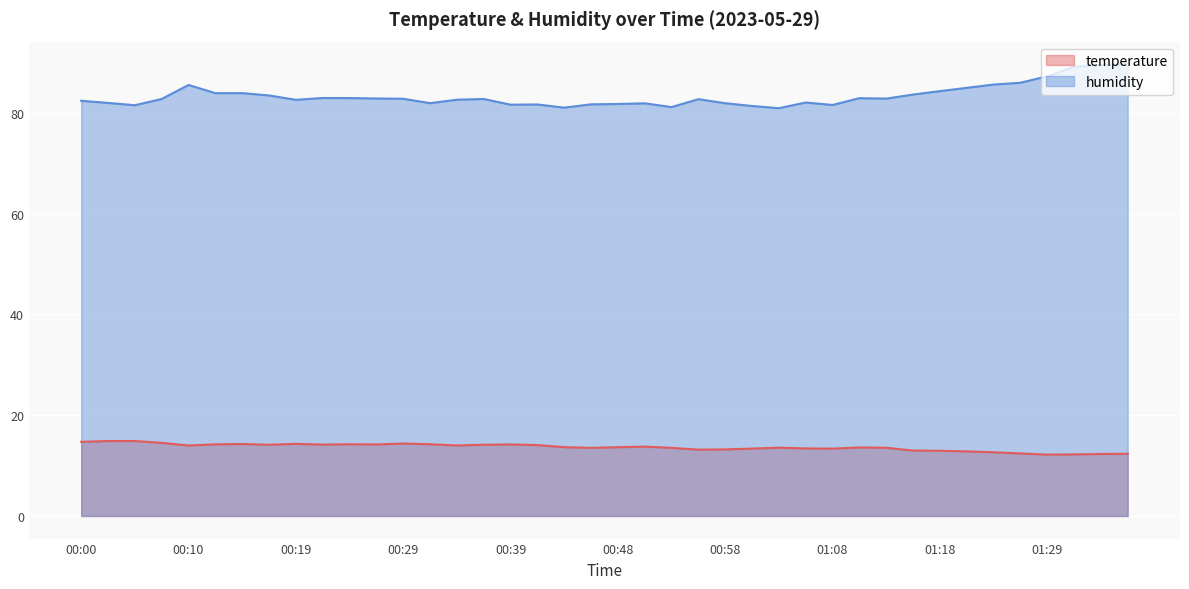

List the labels in order of temperature value, smallest first.

01:29, 01:31, 01:34, 01:36, 01:27, 01:24, 01:21, 01:18, 01:15, 00:56, 00:58, 01:08, 01:01, 01:06, 00:46, 00:53, 01:13, 01:03, 01:10, 00:48, 00:44, 00:51, 00:10, 00:34, 00:41, 00:17, 00:36, 00:22, 00:27, 00:39, 00:12, 00:24, 00:31, 00:14, 00:19, 00:29, 00:07, 00:00, 00:02, 00:05